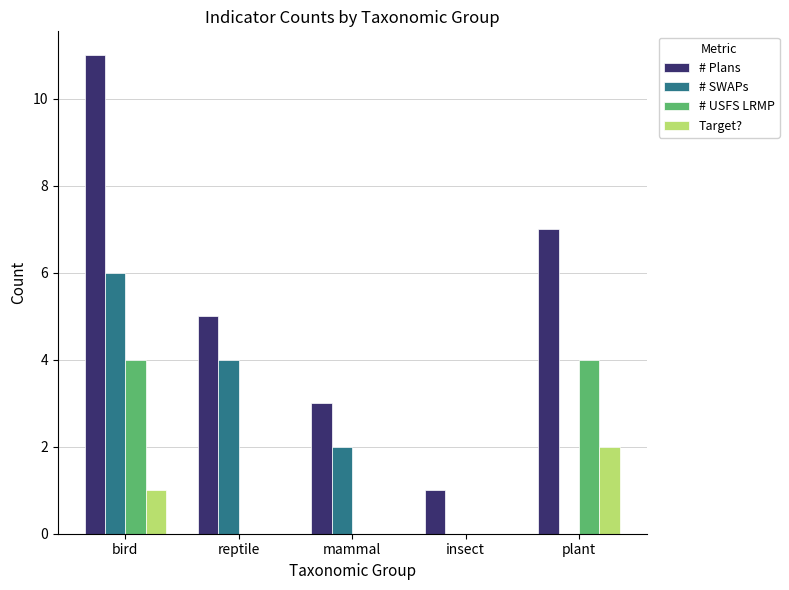

What are all the series names shown in the legend?

# Plans, # SWAPs, # USFS LRMP, Target?